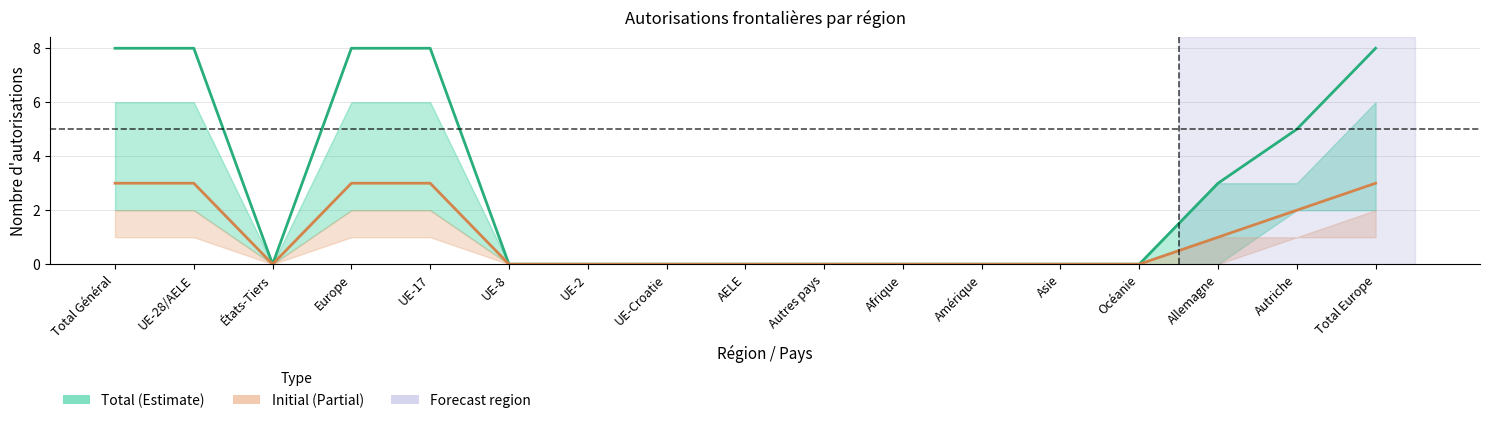

What is the highest value of the Initial Total series?

3